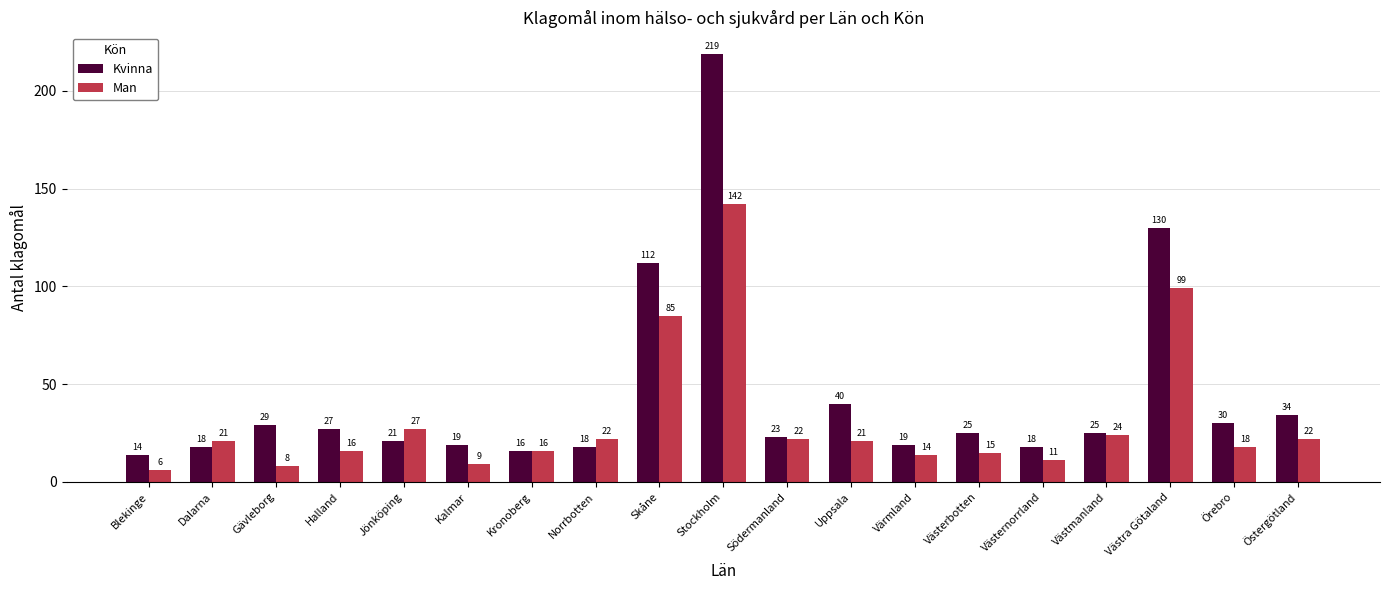

What is the value of the Man bar at the 10th from the left?

142